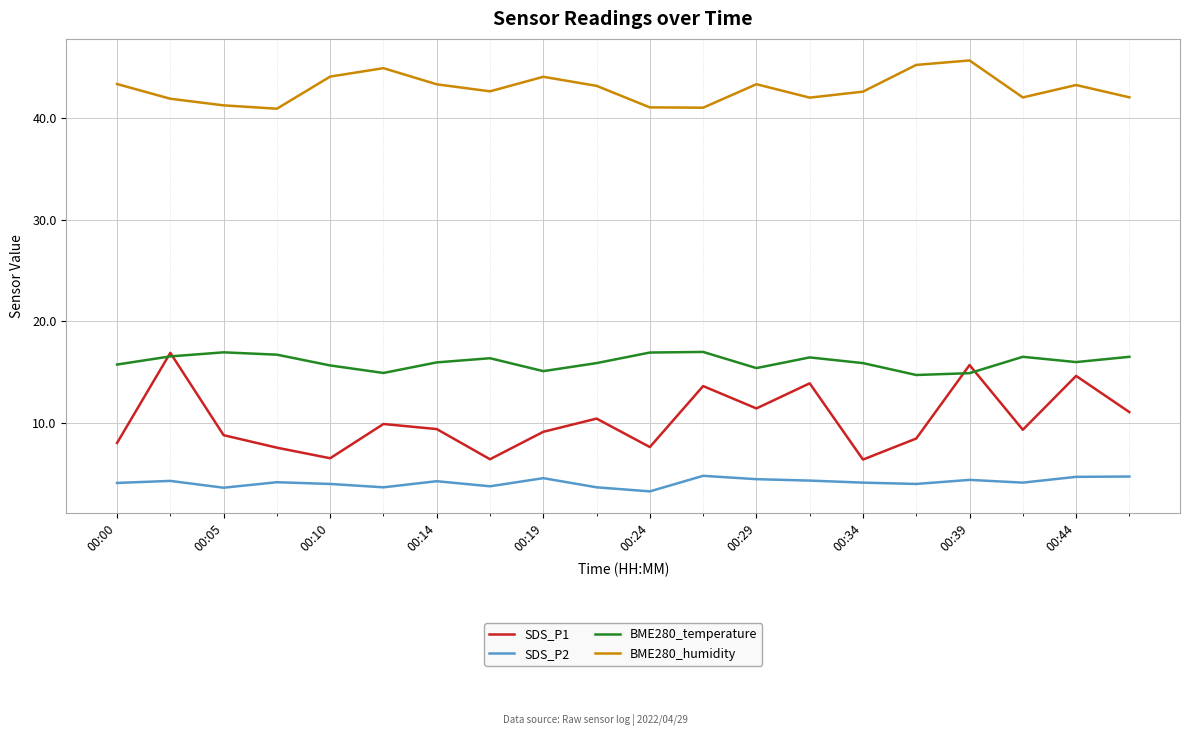

How many lines are shown in the chart?

4